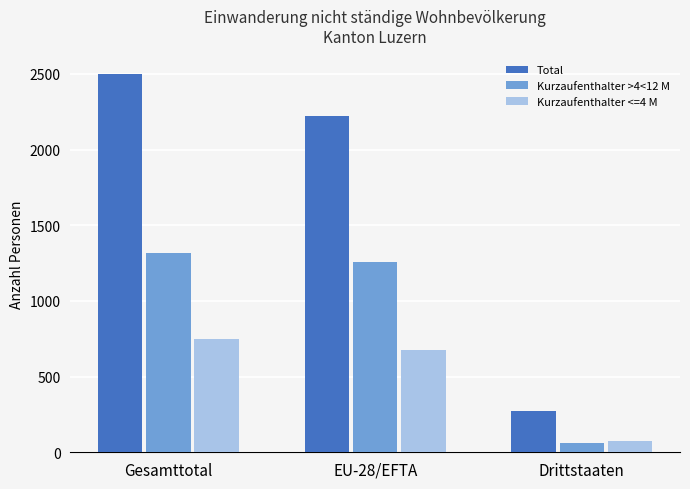

How many values in the Kurzaufenthalter >4<12 M series are below 1259?

1